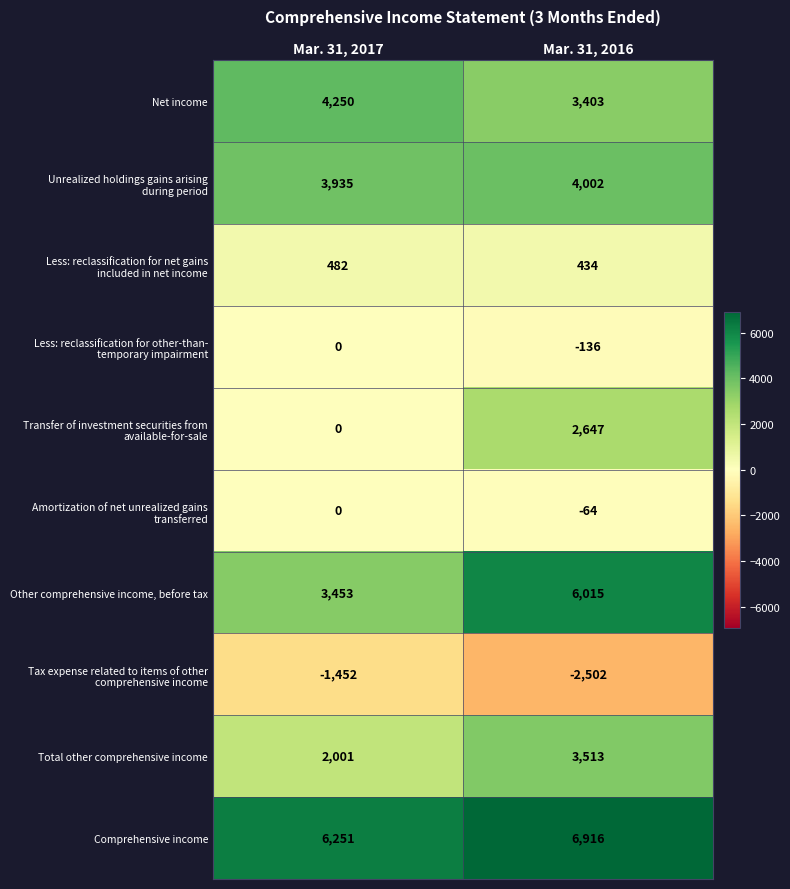

True or false: Total other comprehensive income has a value of 3513 at Mar. 31, 2016.

True